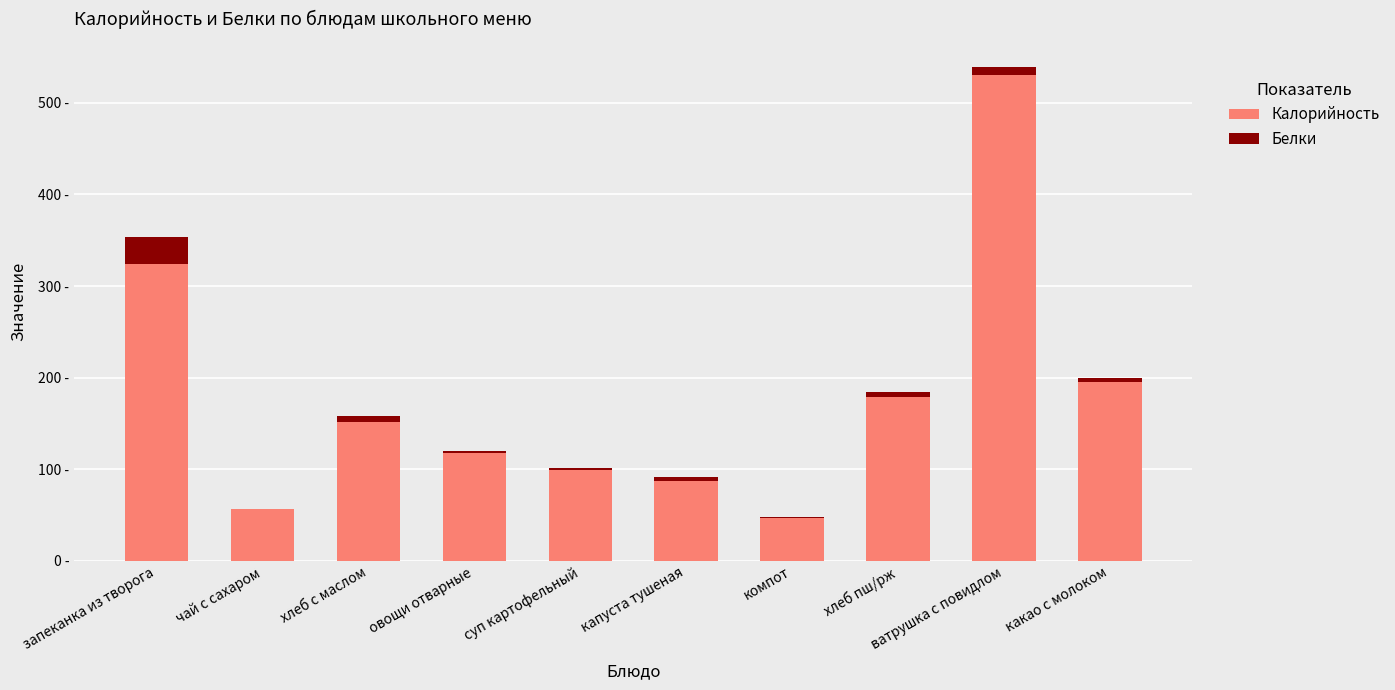

At how many categories does at least one series exceed 8?

10